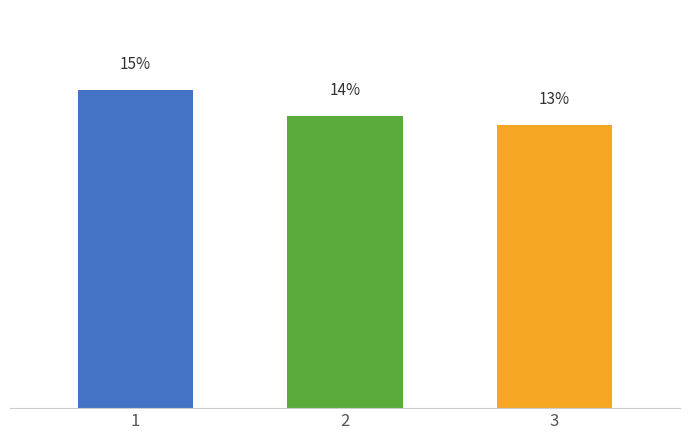

Are the bars horizontal?

No